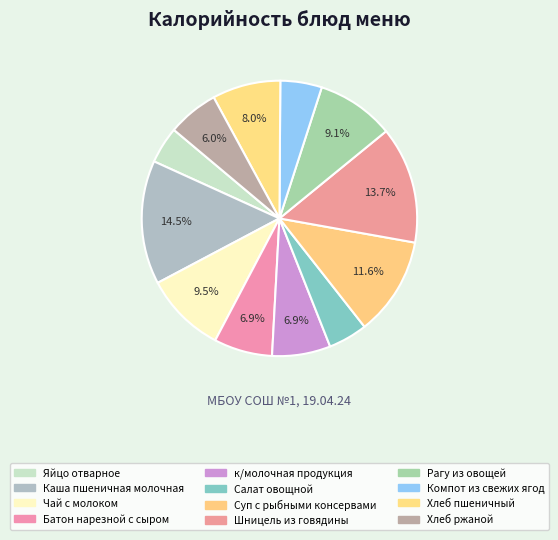

Count the number of slices in the pie.

12